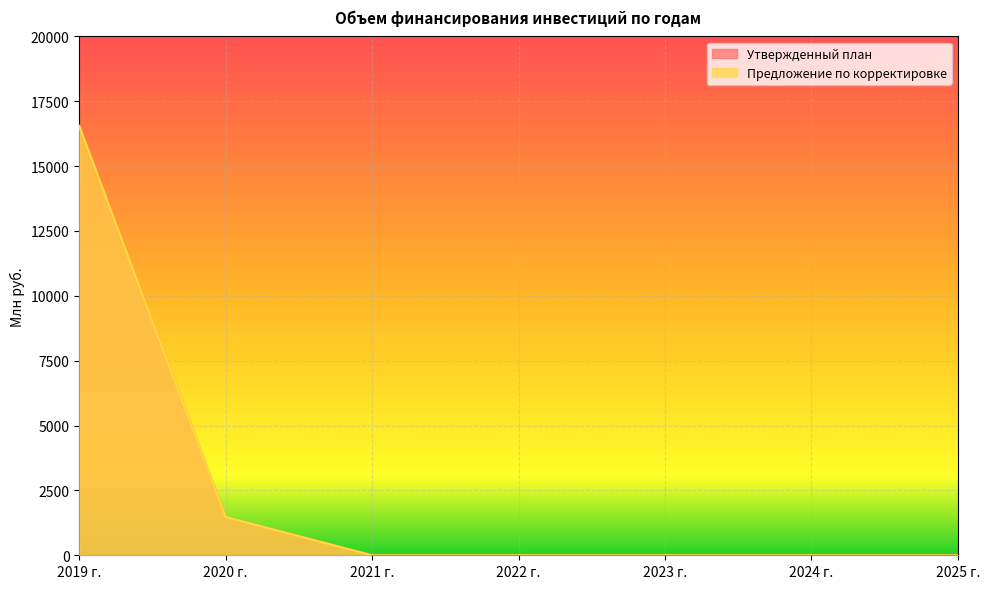

True or false: Утвержденный план and Предложение по корректировке intersect in this chart.

False